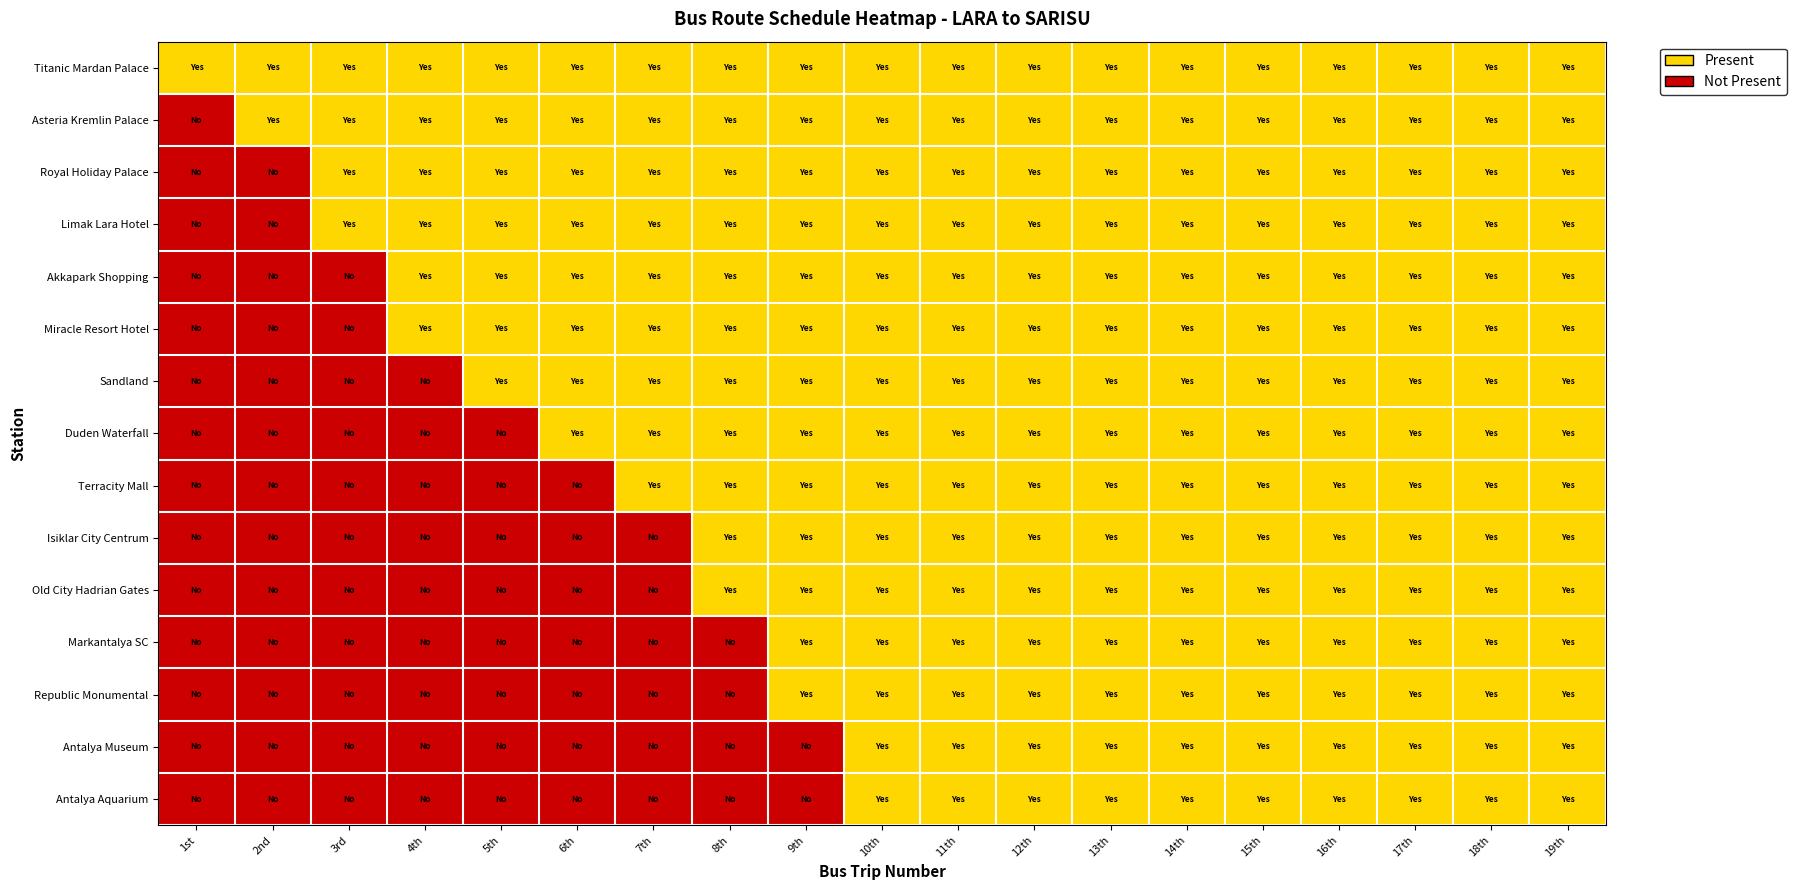

Reading left to right, transcribe all the data shown in this chart.

Titanic Mardan Palace: 1st=1	2nd=1	3rd=1	4th=1	5th=1	6th=1	7th=1	8th=1	9th=1	10th=1	11th=1	12th=1	13th=1	14th=1	15th=1	16th=1	17th=1	18th=1	19th=1
Asteria Kremlin Palace: 1st=0	2nd=1	3rd=1	4th=1	5th=1	6th=1	7th=1	8th=1	9th=1	10th=1	11th=1	12th=1	13th=1	14th=1	15th=1	16th=1	17th=1	18th=1	19th=1
Royal Holiday Palace: 1st=0	2nd=0	3rd=1	4th=1	5th=1	6th=1	7th=1	8th=1	9th=1	10th=1	11th=1	12th=1	13th=1	14th=1	15th=1	16th=1	17th=1	18th=1	19th=1
Limak Lara Hotel: 1st=0	2nd=0	3rd=1	4th=1	5th=1	6th=1	7th=1	8th=1	9th=1	10th=1	11th=1	12th=1	13th=1	14th=1	15th=1	16th=1	17th=1	18th=1	19th=1
Akkapark Shopping: 1st=0	2nd=0	3rd=0	4th=1	5th=1	6th=1	7th=1	8th=1	9th=1	10th=1	11th=1	12th=1	13th=1	14th=1	15th=1	16th=1	17th=1	18th=1	19th=1
Miracle Resort Hotel: 1st=0	2nd=0	3rd=0	4th=1	5th=1	6th=1	7th=1	8th=1	9th=1	10th=1	11th=1	12th=1	13th=1	14th=1	15th=1	16th=1	17th=1	18th=1	19th=1
Sandland: 1st=0	2nd=0	3rd=0	4th=0	5th=1	6th=1	7th=1	8th=1	9th=1	10th=1	11th=1	12th=1	13th=1	14th=1	15th=1	16th=1	17th=1	18th=1	19th=1
Duden Waterfall: 1st=0	2nd=0	3rd=0	4th=0	5th=0	6th=1	7th=1	8th=1	9th=1	10th=1	11th=1	12th=1	13th=1	14th=1	15th=1	16th=1	17th=1	18th=1	19th=1
Terracity Mall: 1st=0	2nd=0	3rd=0	4th=0	5th=0	6th=0	7th=1	8th=1	9th=1	10th=1	11th=1	12th=1	13th=1	14th=1	15th=1	16th=1	17th=1	18th=1	19th=1
Isiklar City Centrum: 1st=0	2nd=0	3rd=0	4th=0	5th=0	6th=0	7th=0	8th=1	9th=1	10th=1	11th=1	12th=1	13th=1	14th=1	15th=1	16th=1	17th=1	18th=1	19th=1
Old City Hadrian Gates: 1st=0	2nd=0	3rd=0	4th=0	5th=0	6th=0	7th=0	8th=1	9th=1	10th=1	11th=1	12th=1	13th=1	14th=1	15th=1	16th=1	17th=1	18th=1	19th=1
Markantalya SC: 1st=0	2nd=0	3rd=0	4th=0	5th=0	6th=0	7th=0	8th=0	9th=1	10th=1	11th=1	12th=1	13th=1	14th=1	15th=1	16th=1	17th=1	18th=1	19th=1
Republic Monumental: 1st=0	2nd=0	3rd=0	4th=0	5th=0	6th=0	7th=0	8th=0	9th=1	10th=1	11th=1	12th=1	13th=1	14th=1	15th=1	16th=1	17th=1	18th=1	19th=1
Antalya Museum: 1st=0	2nd=0	3rd=0	4th=0	5th=0	6th=0	7th=0	8th=0	9th=0	10th=1	11th=1	12th=1	13th=1	14th=1	15th=1	16th=1	17th=1	18th=1	19th=1
Antalya Aquarium: 1st=0	2nd=0	3rd=0	4th=0	5th=0	6th=0	7th=0	8th=0	9th=0	10th=1	11th=1	12th=1	13th=1	14th=1	15th=1	16th=1	17th=1	18th=1	19th=1